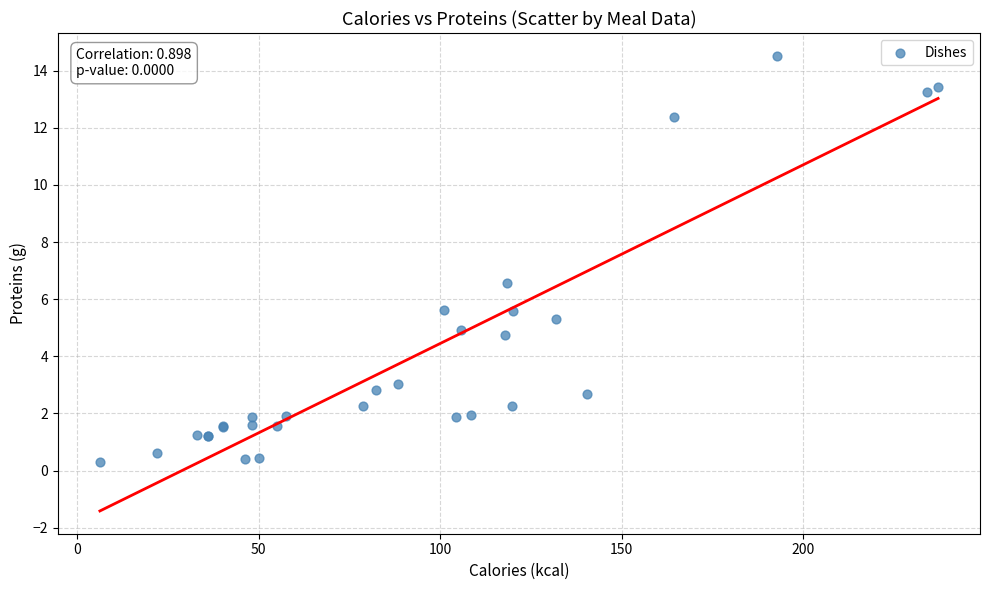

What Y value in the scatter plot is closest to 7?

6.6